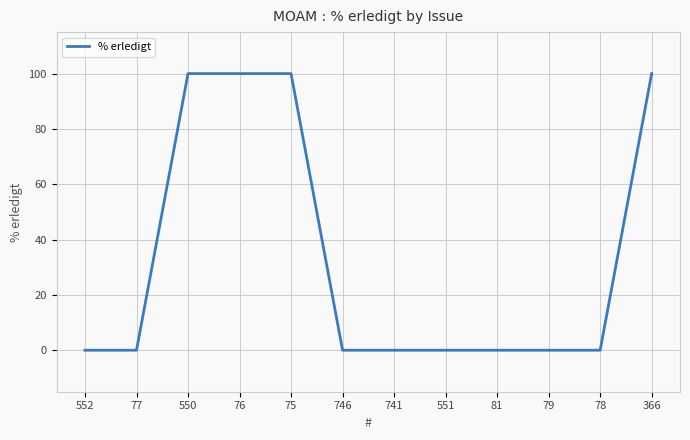

Does the chart have visible grid lines?

Yes